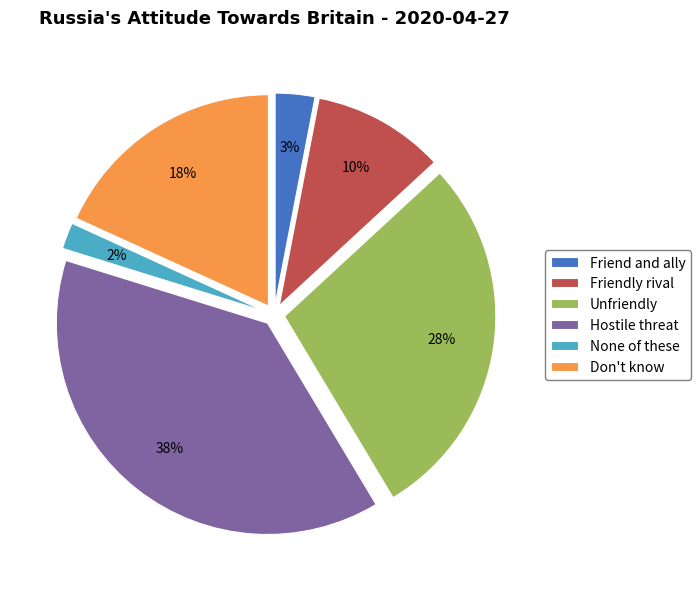

To the nearest percent, what is the difference between the largest and smallest slice percentages?

36%